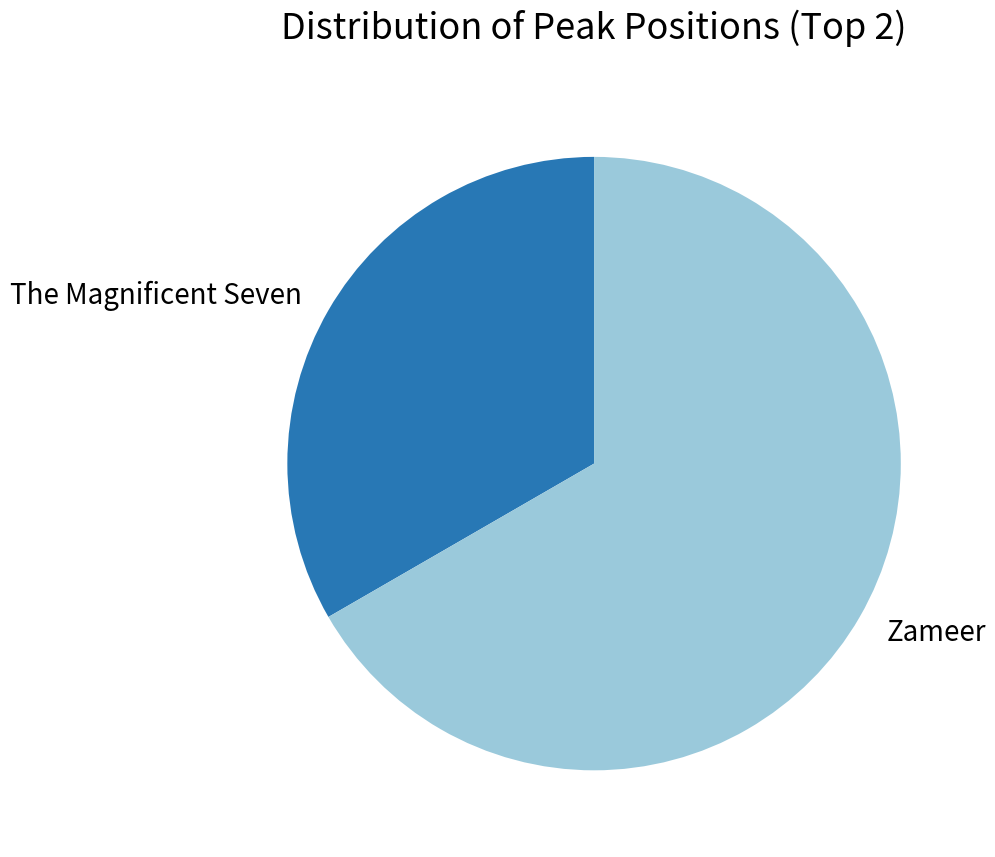

What is the largest slice in the pie chart?

Zameer